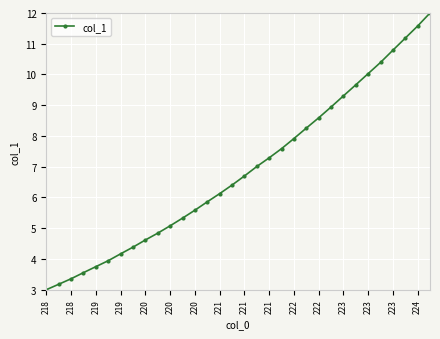

How many distinct data groups are displayed?

1